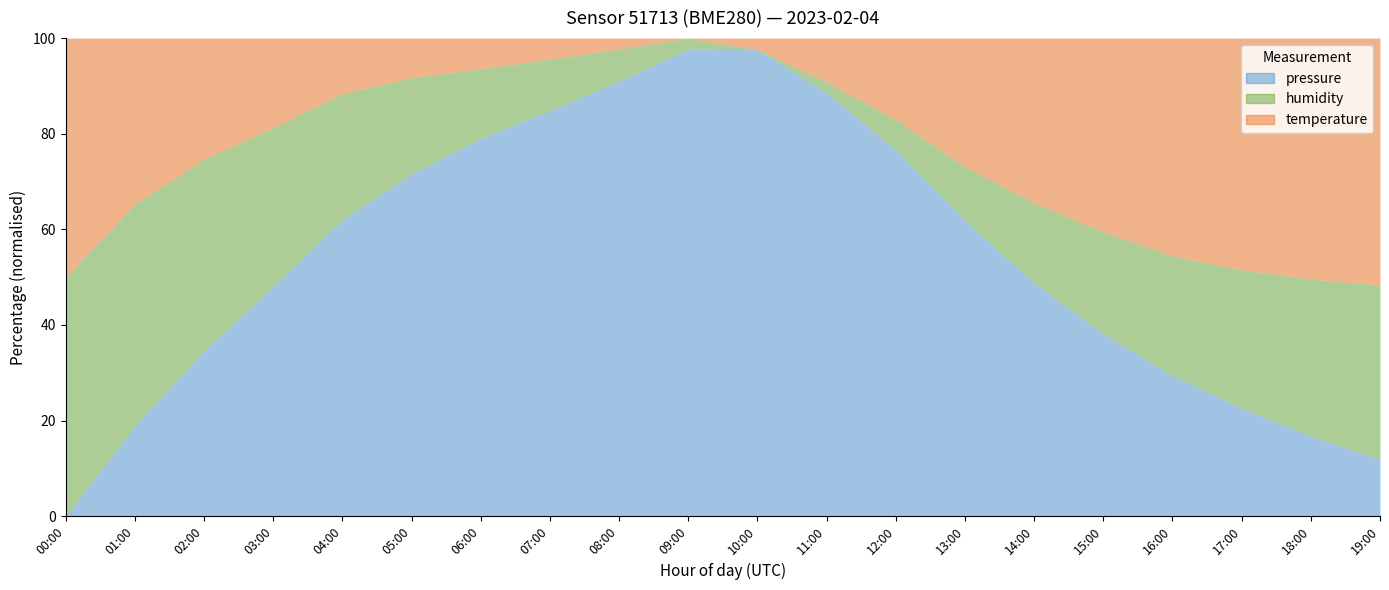

The pressure series shows 102590.0 at 15:00. True or false?

True